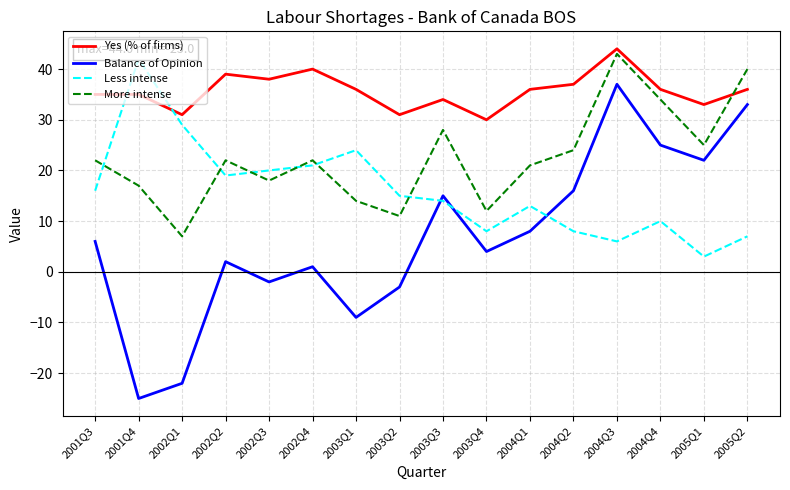

Reading right to left, list all the values displayed in this chart.

Yes (% of firms): 36	33	36	44	37	36	30	34	31	36	40	38	39	31	35	35
Balance of Opinion: 33	22	25	37	16	8	4	15	-3	-9	1	-2	2	-22	-25	6
Less intense: 7	3	10	6	8	13	8	14	15	24	21	20	19	29	42	16
More intense: 40	25	34	43	24	21	12	28	11	14	22	18	22	7	17	22